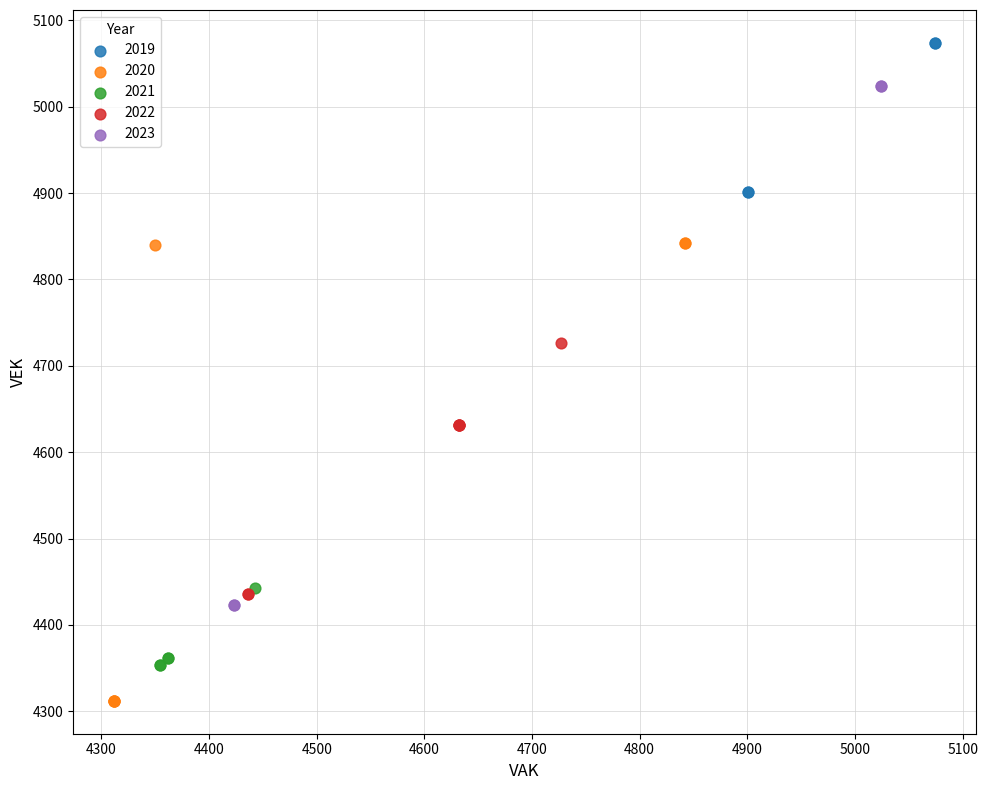

Which series has the widest spread of Y values?

2023